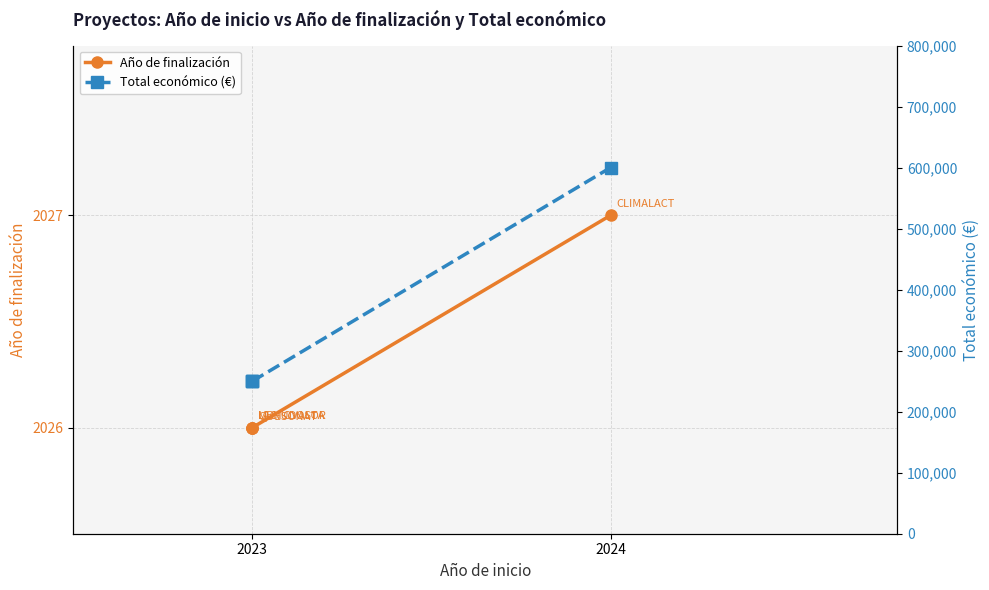

Does the chart display data point markers on the line(s)?

Yes